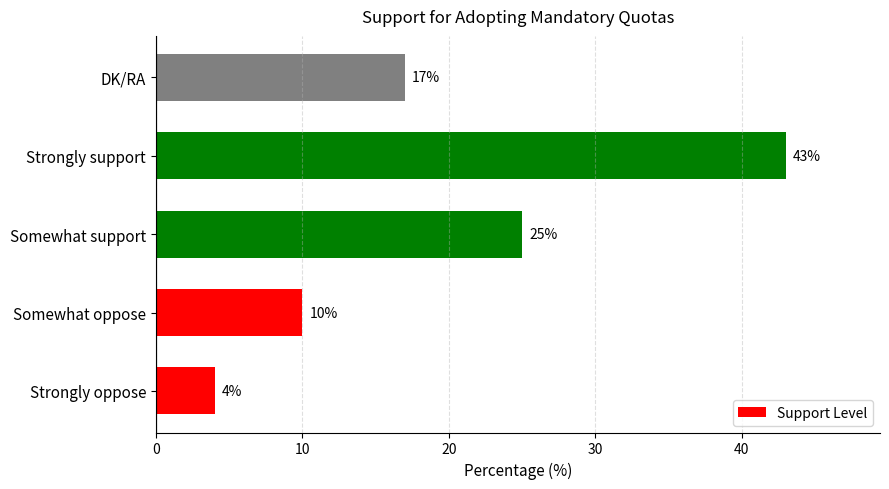

List the labels in order of value, largest first.

Strongly support, Somewhat support, DK/RA, Somewhat oppose, Strongly oppose